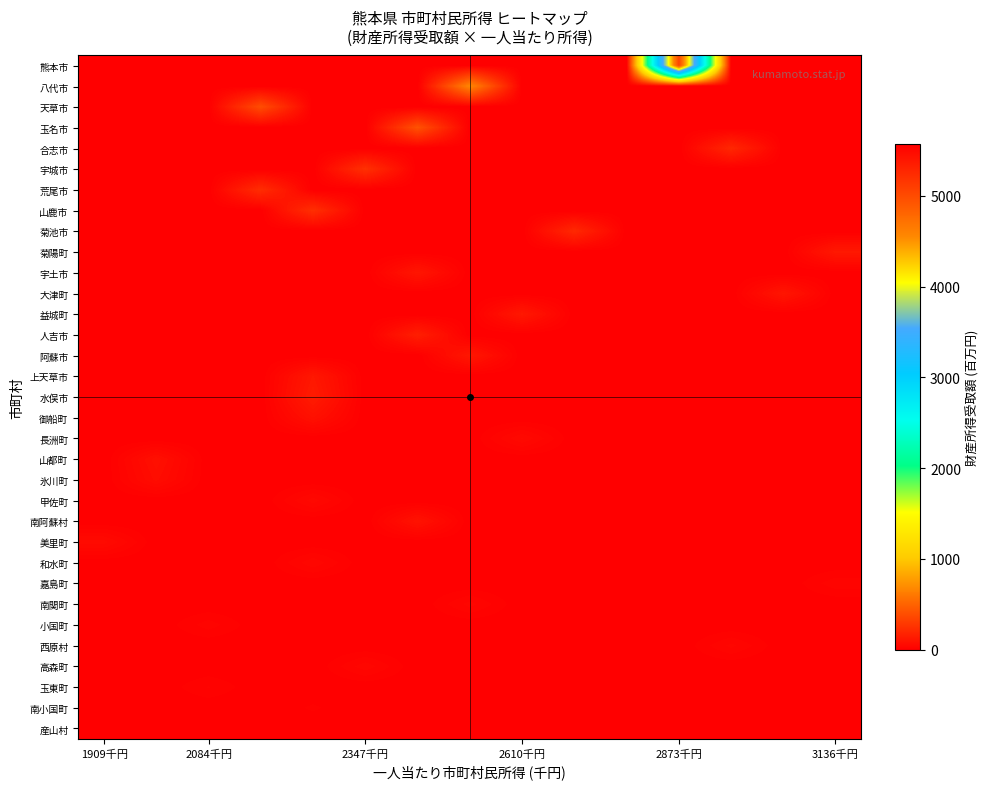

Which label corresponds to the largest value in the chart?

2873千円